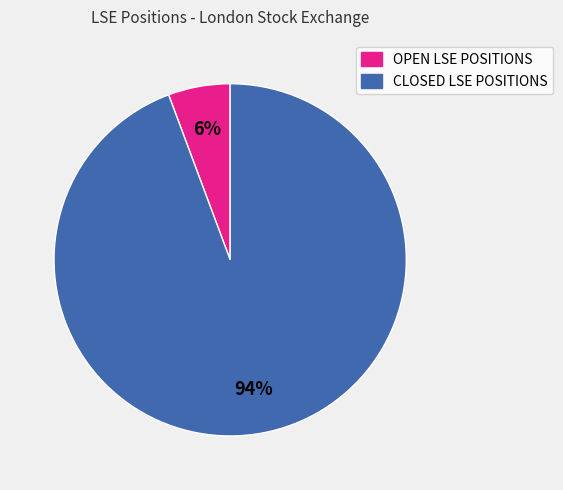

What percentage is the OPEN LSE POSITIONS slice, to the nearest percent?

6%